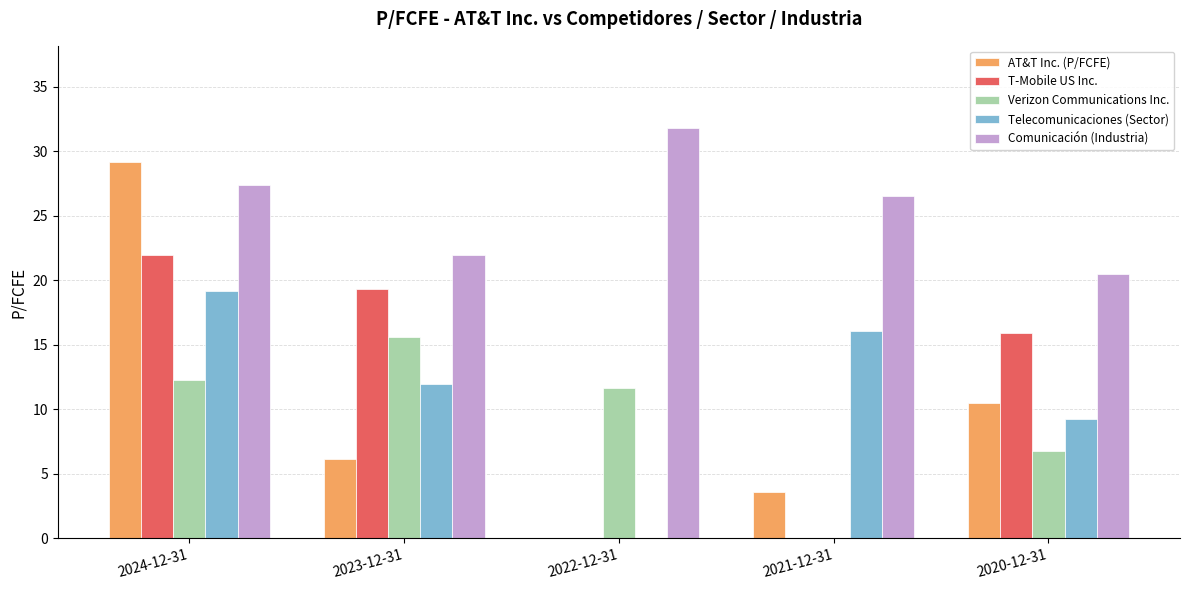

Are the bars horizontal?

No